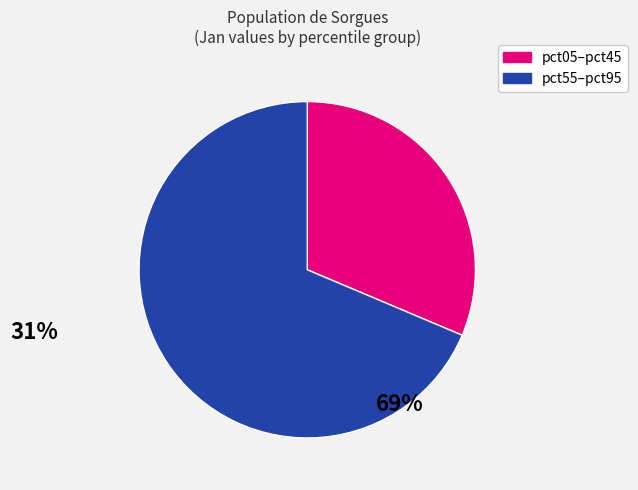

Is there any slice that represents more than half of the pie?

Yes